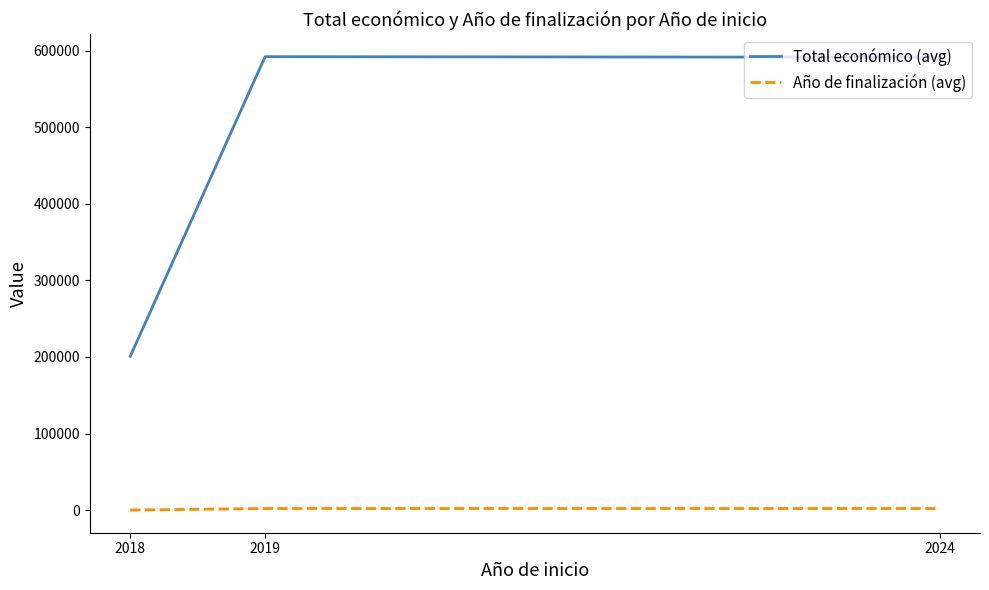

Is the value of Total económico (avg) at 2024 greater than the value of Año de finalización (avg) at 2019?

Yes